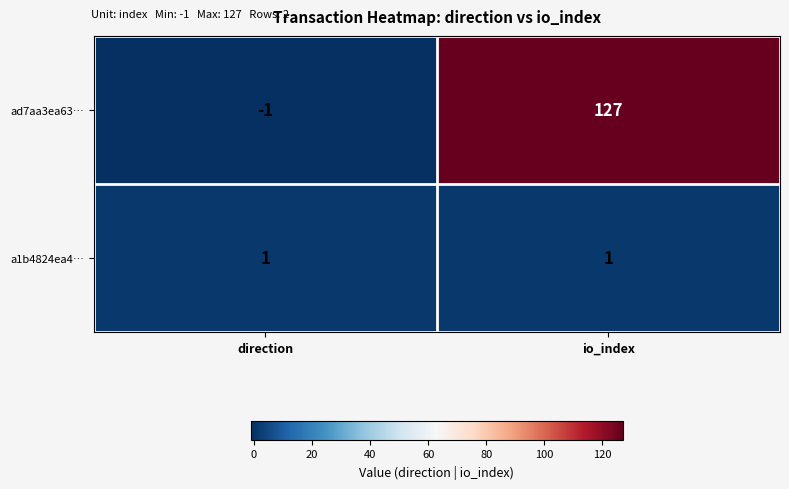

Which series has the largest total across all categories?

ad7aa3ea63…